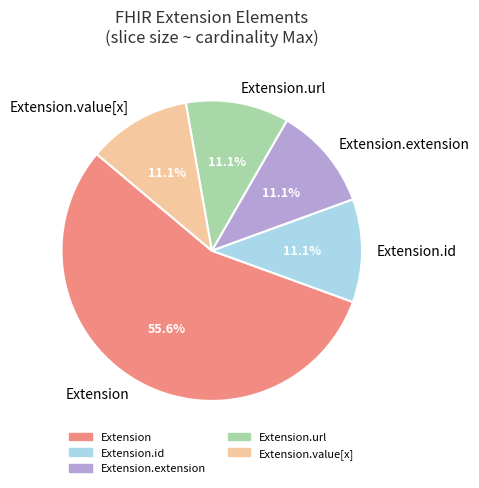

Do Extension.value[x] and Extension.url together represent more than half of the pie?

No